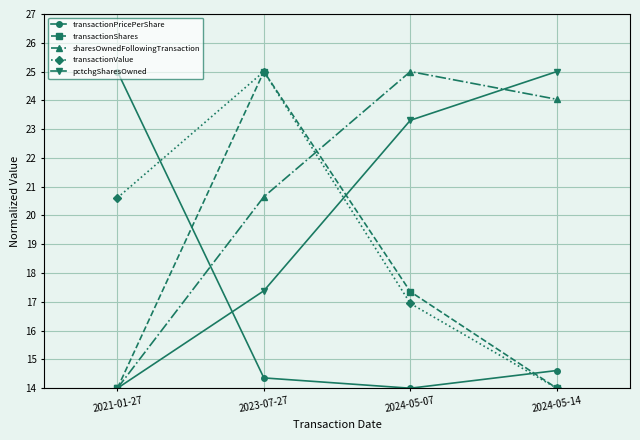

What is the difference between the second highest and second lowest values in the transactionShares series?

3.4